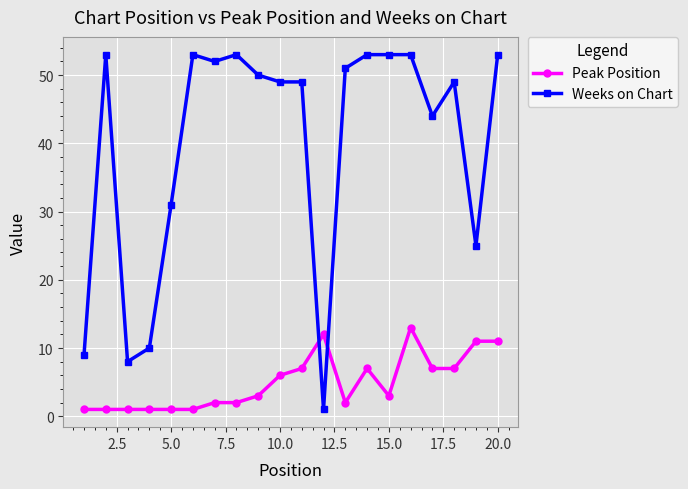

After their last crossing, which series has the higher values: Weeks on Chart or Peak Position?

Weeks on Chart